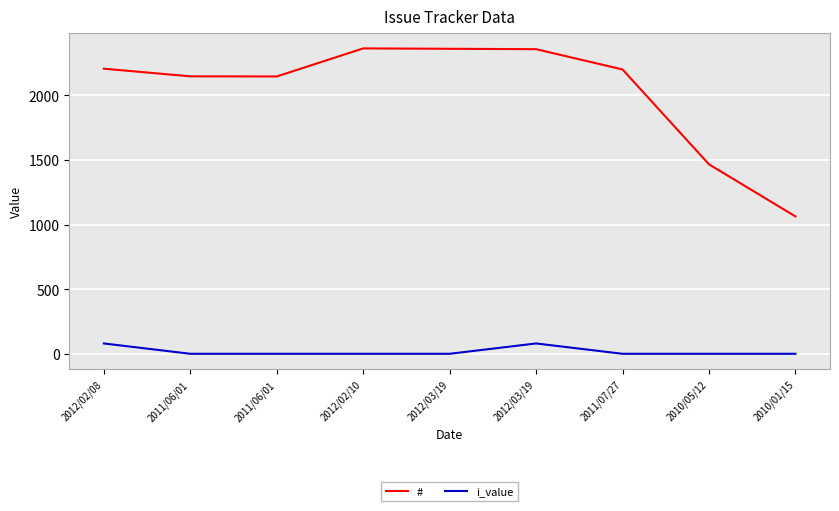

What are all the series names shown in the legend?

#, i_value